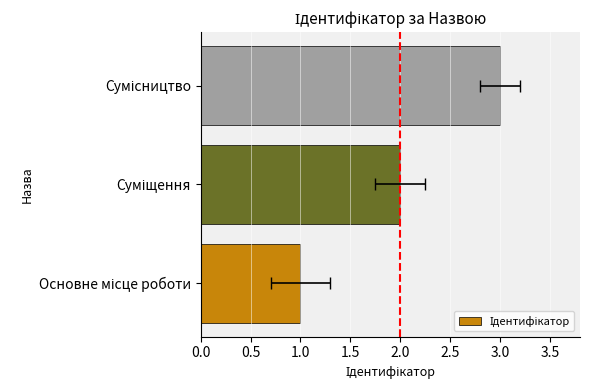

How many distinct data groups are displayed?

1